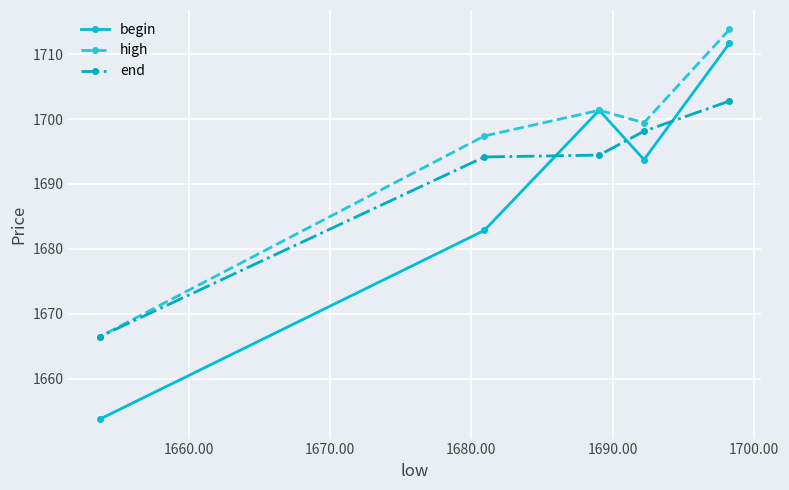

List the series in order of their overall mean, highest first.

high, end, begin